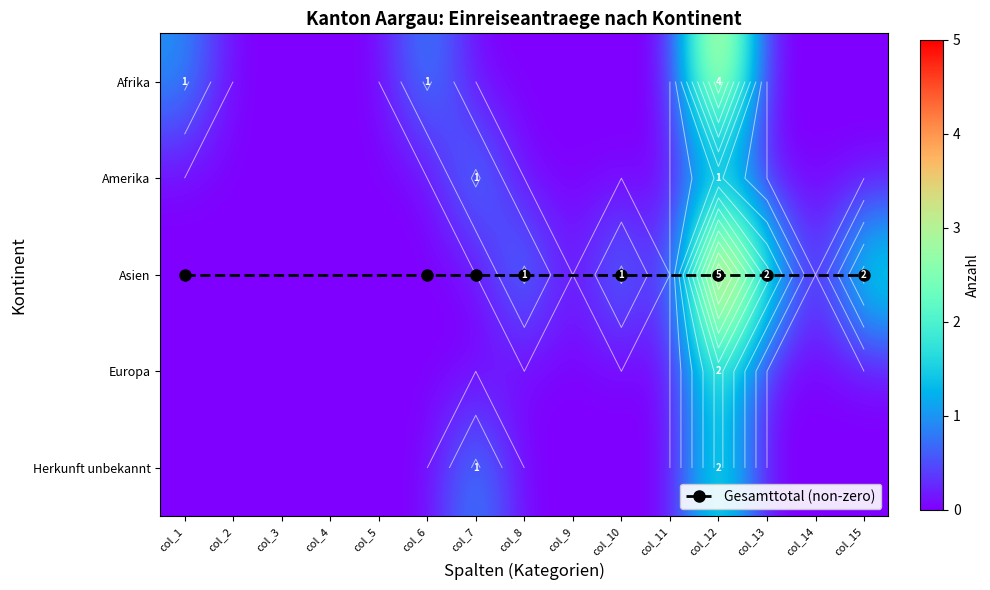

What is the difference between the maximum and minimum values in the Amerika series?

1